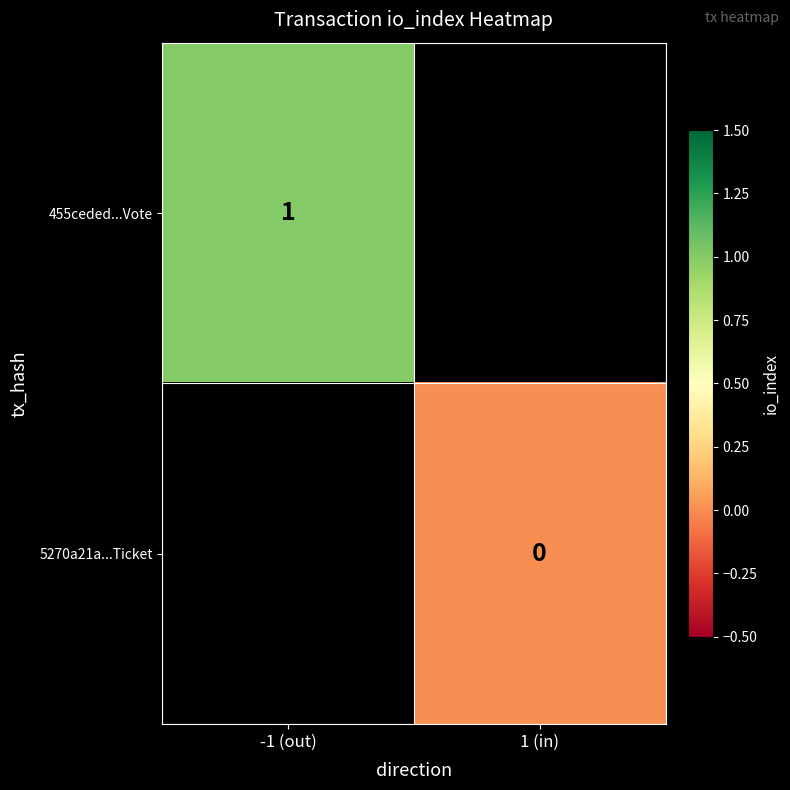

The 455ceded...Vote series shows 1 at -1 (out). True or false?

True